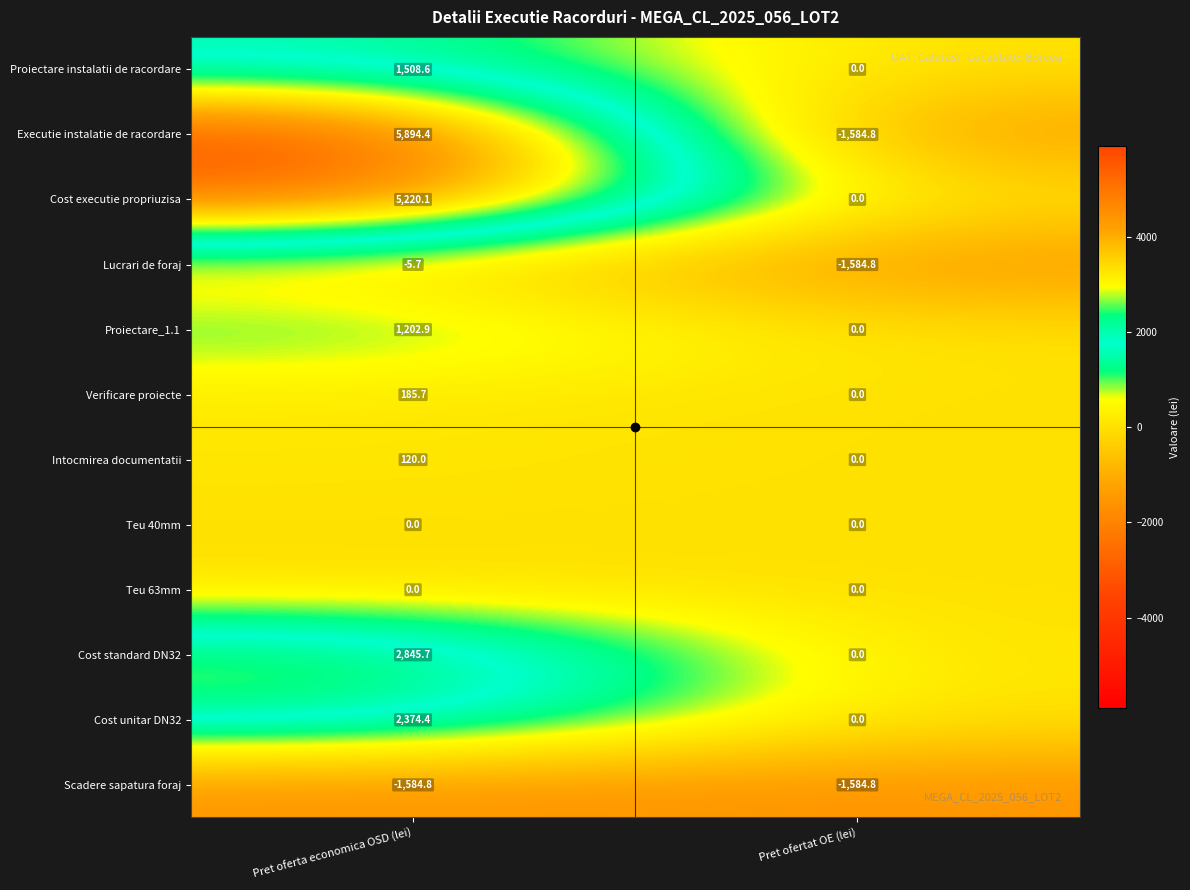

Which label corresponds to the largest value in the chart?

Pret oferta economica OSD (lei)